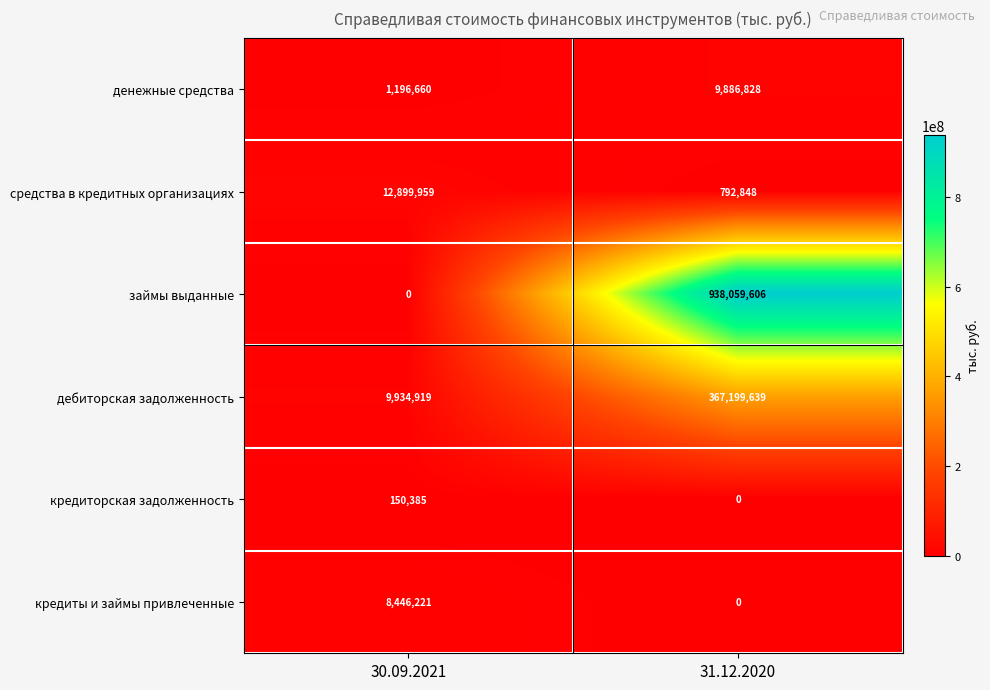

What is the greatest value displayed?

938059606